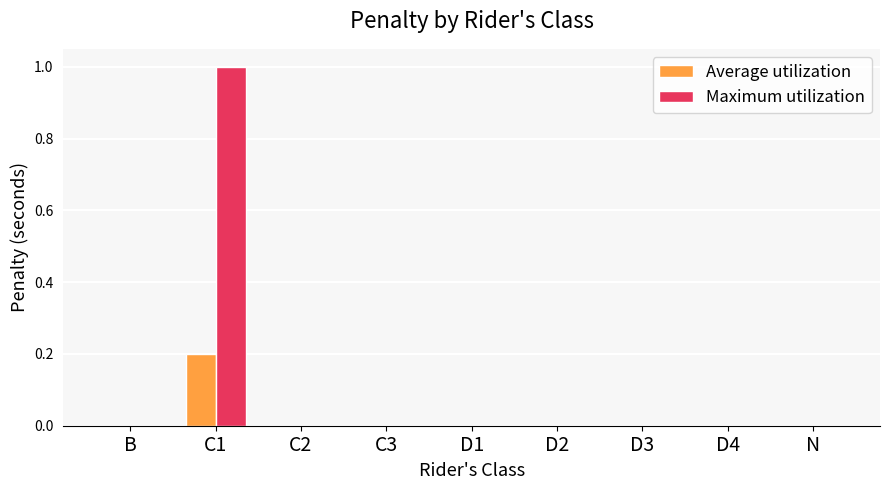

Is it true that Maximum utilization equals 0.0 at D4?

True